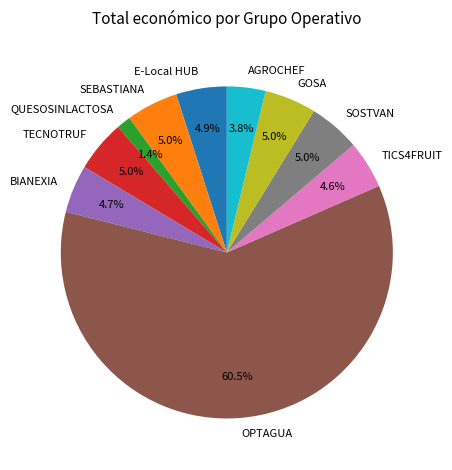

What is the total percentage of BIANEXIA and TECNOTRUF?

9.7%